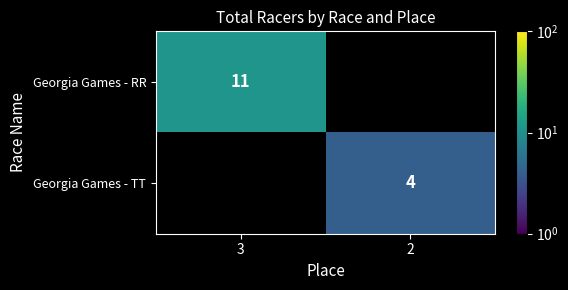

The value of Georgia Games - TT at 2 is 2. True or false?

False